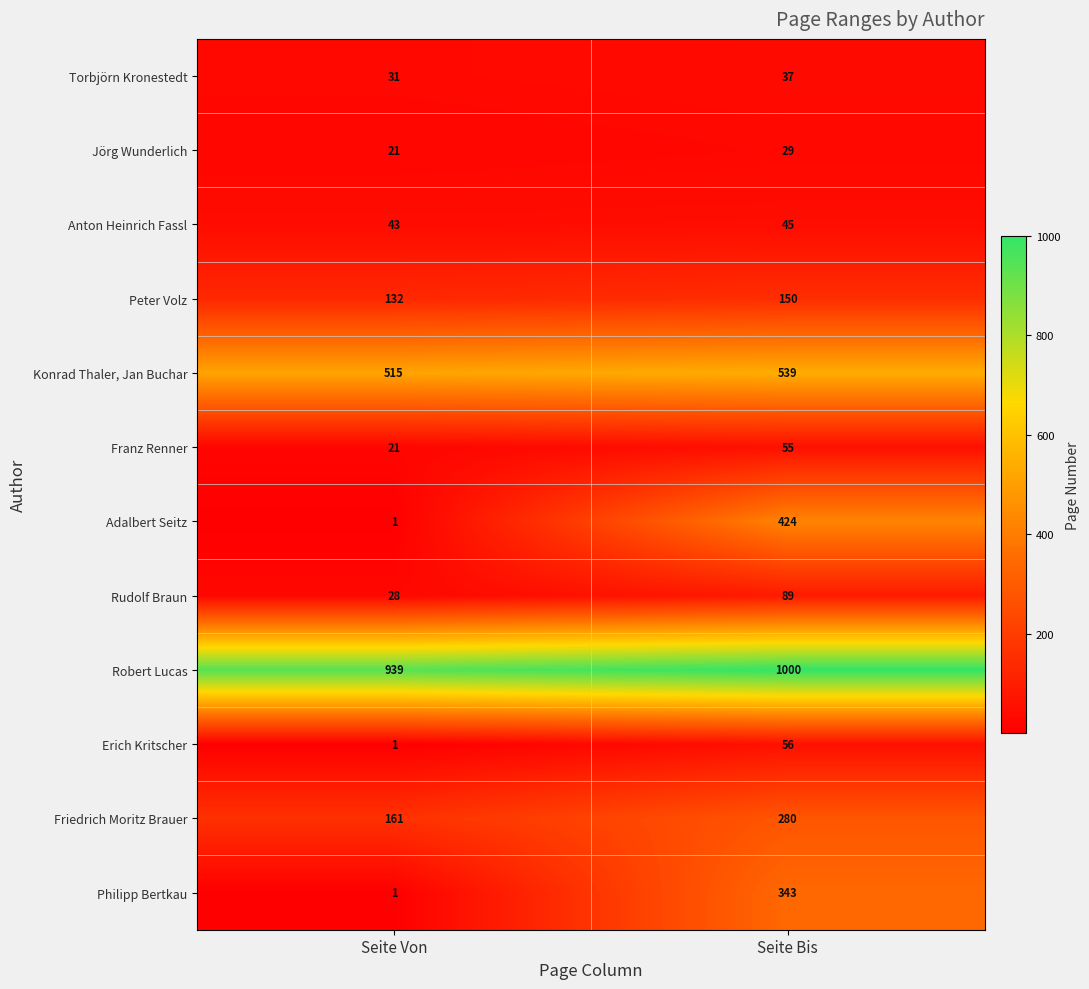

The Franz Renner series shows 34 at Seite Von. True or false?

False